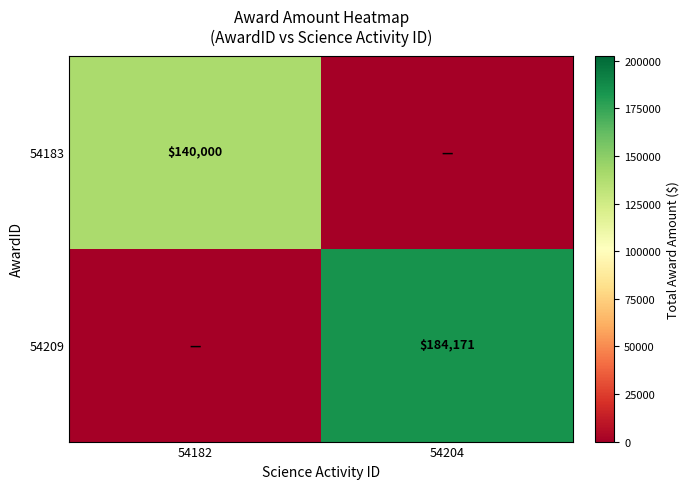

Is the value of 54183 at 54182 greater than the value of 54209 at 54204?

No